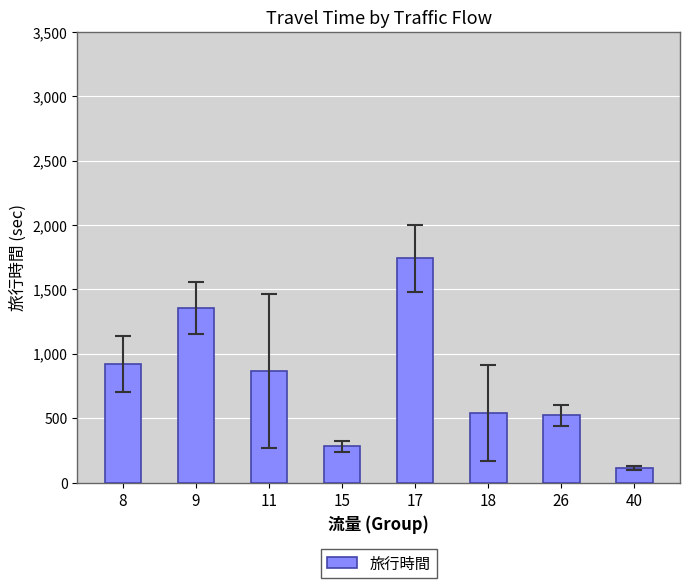

What is the smallest value displayed?

114